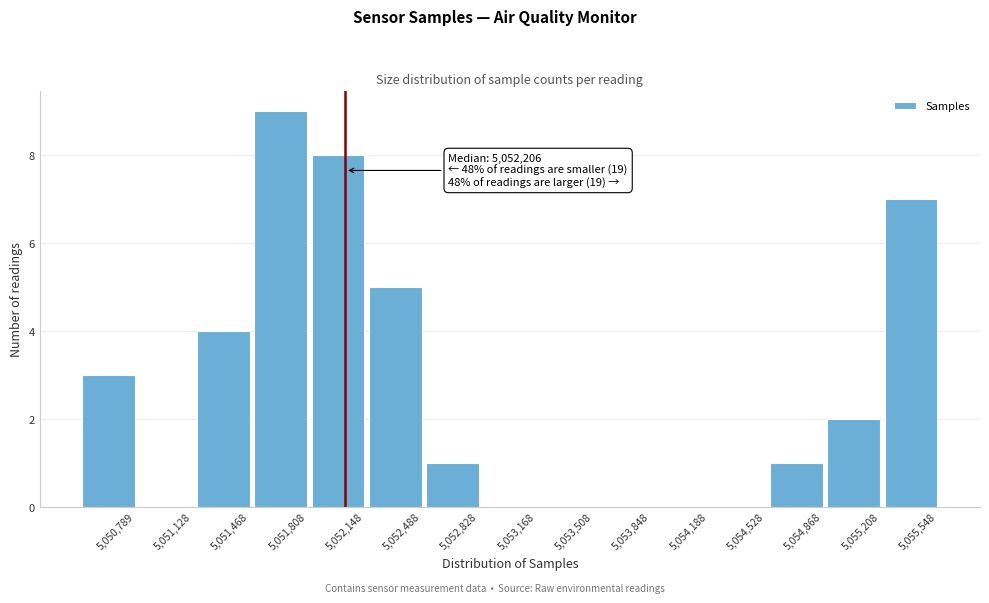

Reading left to right, extract all data points from this chart.

5,050,789=3	5,051,128=0	5,051,468=4	5,051,808=9	5,052,148=8	5,052,488=5	5,052,828=1	5,053,168=0	5,053,508=0	5,053,848=0	5,054,188=0	5,054,528=0	5,054,868=1	5,055,208=2	5,055,548=7